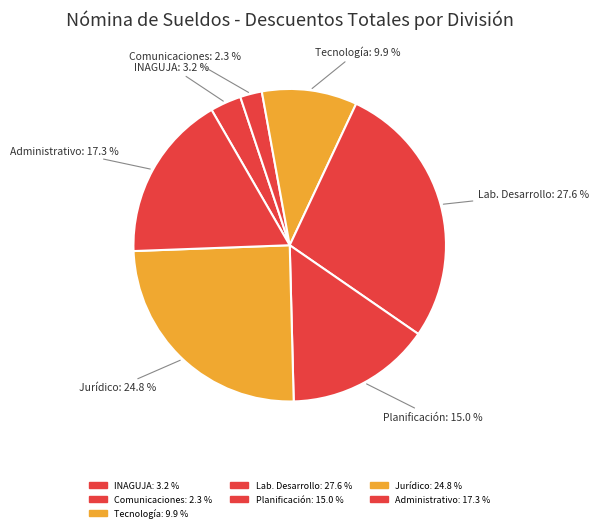

Rank the categories by value from lowest to highest.

DIVISION DE COMUNICACIONES, INDUSTRIA NACIONAL DE LA AGUJA - INAGUJA, DIVISION DE TECNOLOGIA DE LA INFORMACION, DEPARTAMENTO DE PLANIFICACION Y DESARROLLO, DEPARTAMENTO ADMINISTRATIVO FINANCIERO, DEPARTAMENTO JURIDICO, DIVISION DE LABORATORIO DEL DESARROLLO